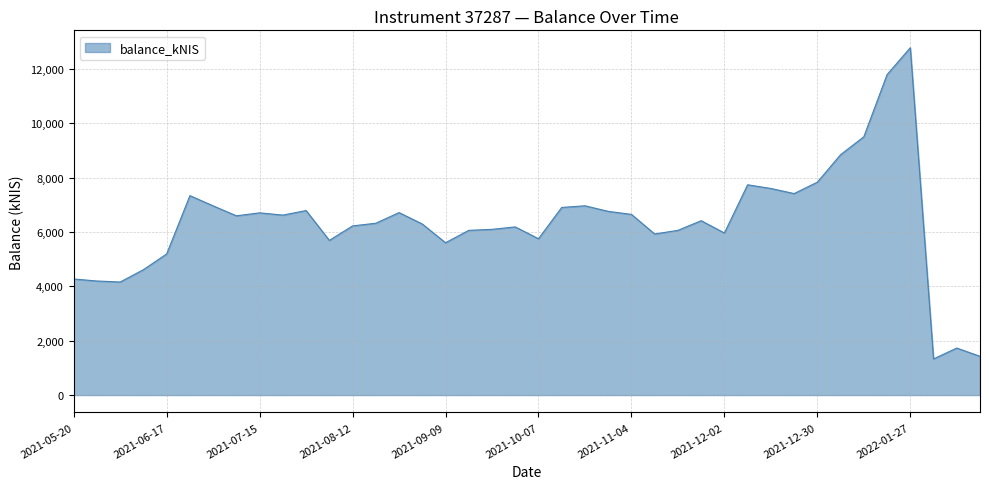

What is the smallest value displayed?

1329.5